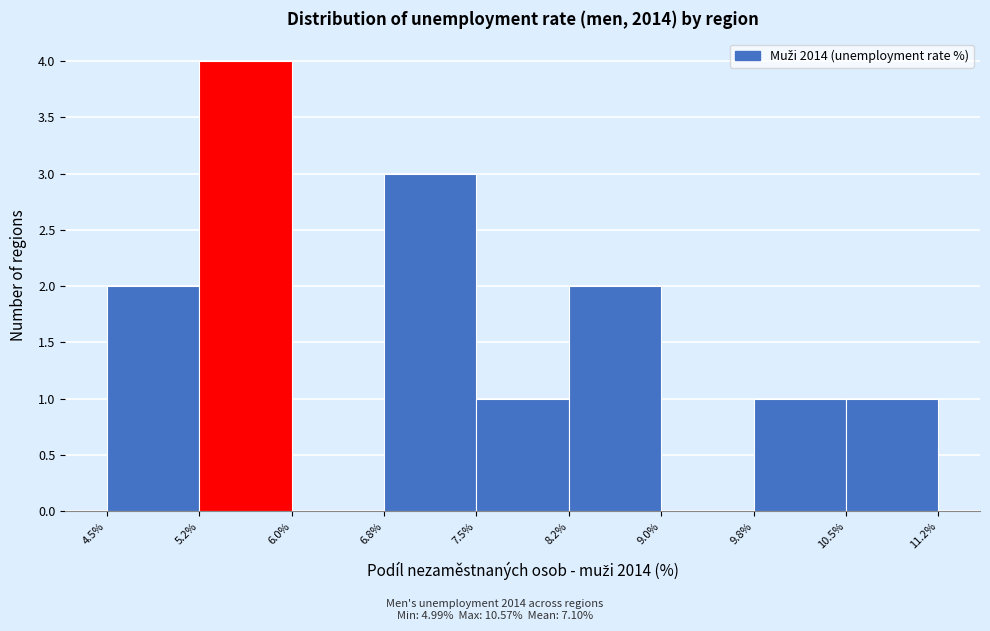

What is the height of the bar covering 6.8% to 7.5% on the x-axis? The values are not printed on the chart, so give them approximately, as read against the axis.

3